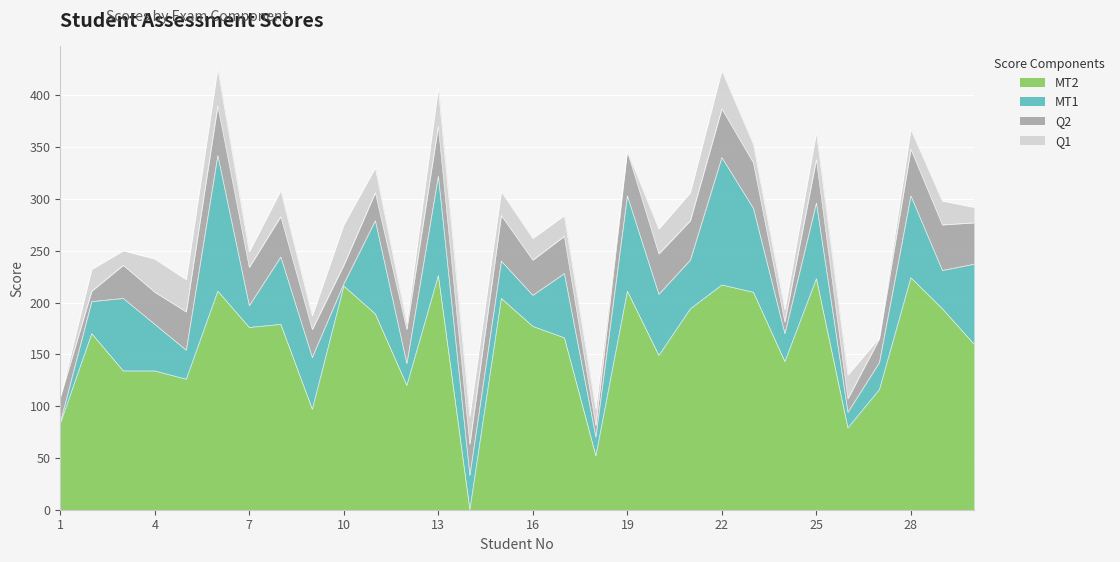

Which series has the largest total across all categories?

MT2